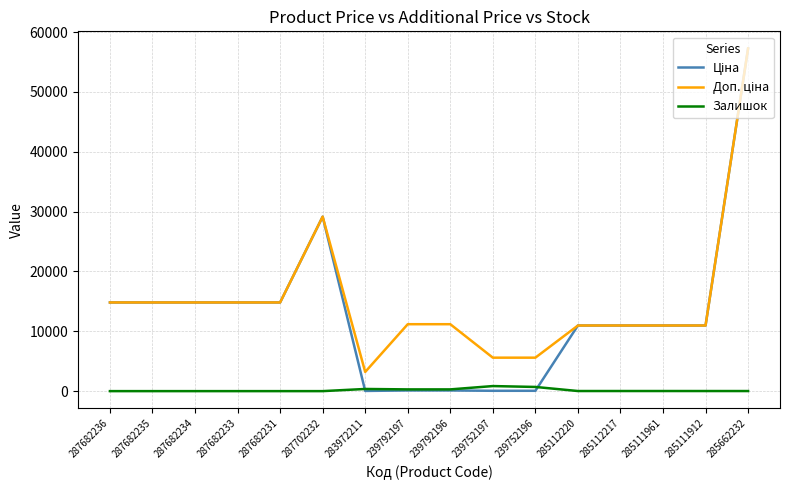

The Залишок series shows 0.0 at 287682235. True or false?

True